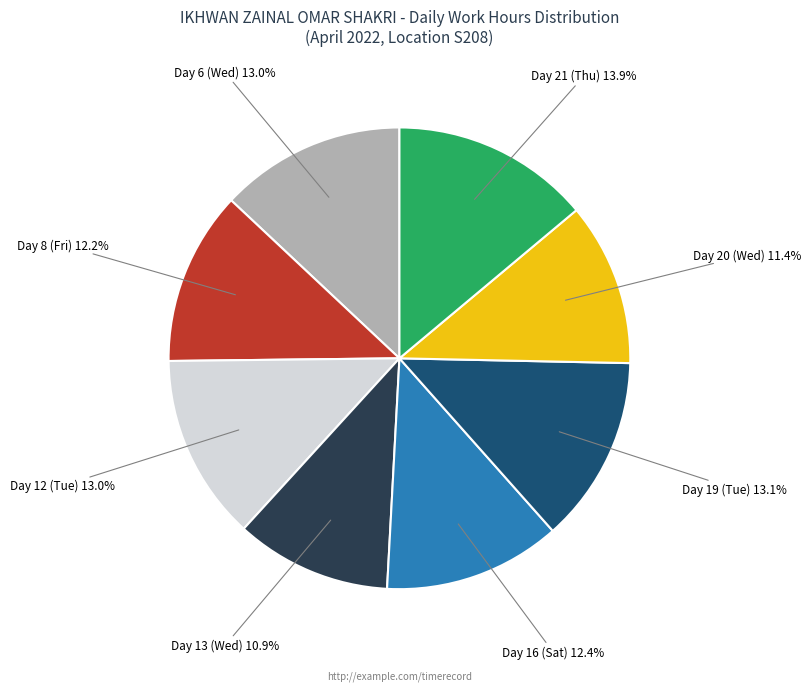

Is there a majority slice in this chart?

No